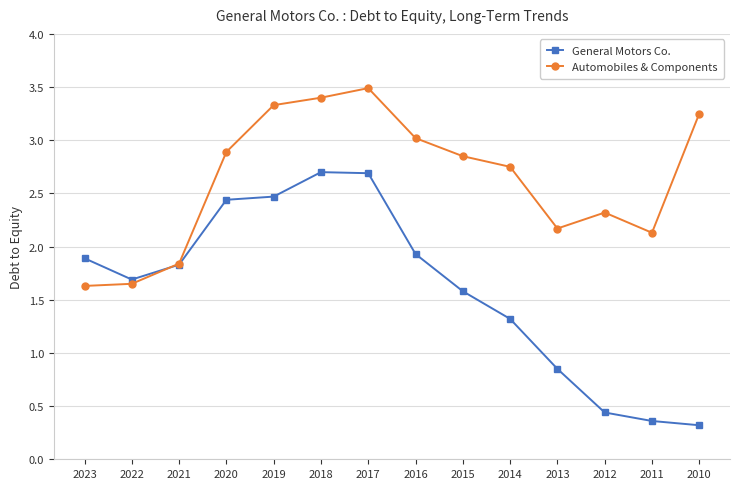

How many categories are shown in the chart?

14